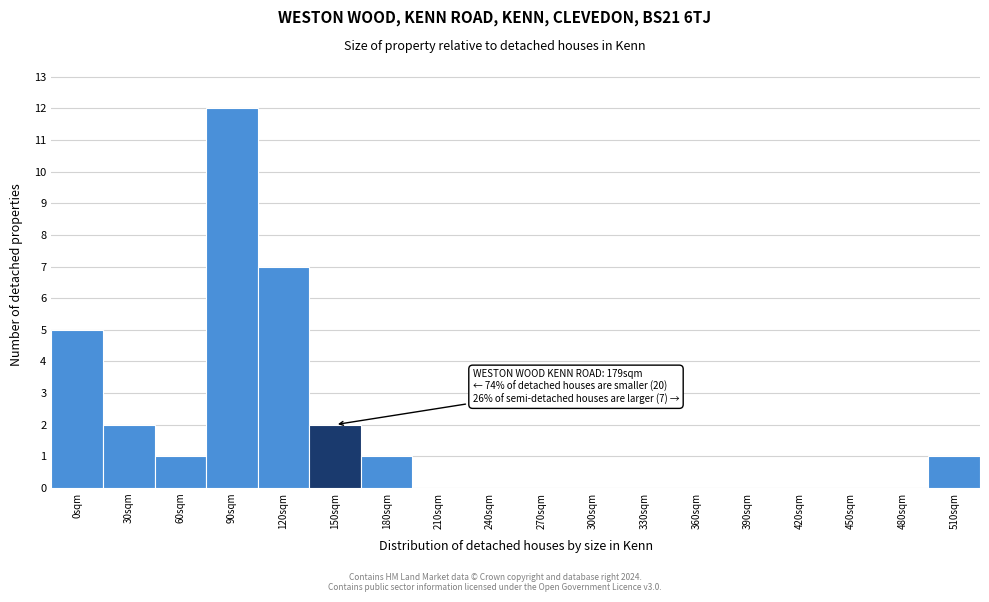

Reading left to right, what are all the values shown in this chart?

0sqm=5	30sqm=2	60sqm=1	90sqm=12	120sqm=7	150sqm=2	180sqm=1	210sqm=0	240sqm=0	270sqm=0	300sqm=0	330sqm=0	360sqm=0	390sqm=0	420sqm=0	450sqm=0	480sqm=0	510sqm=1